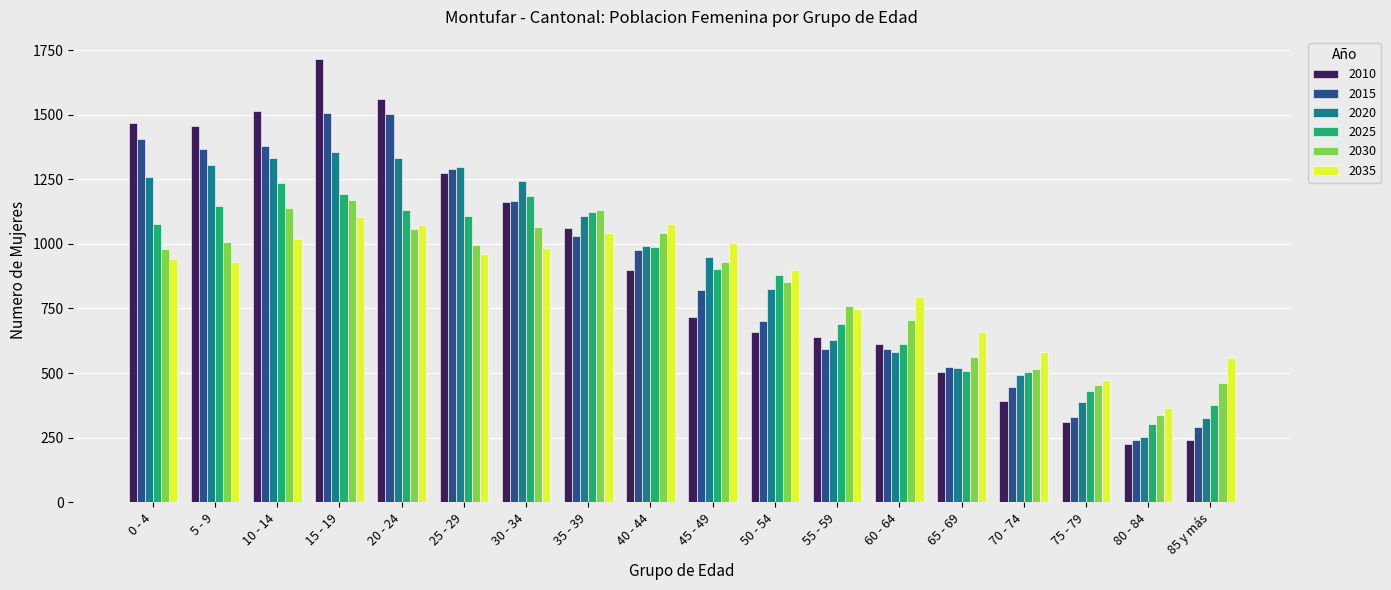

What is the total value across all series at 75 - 79?

2382